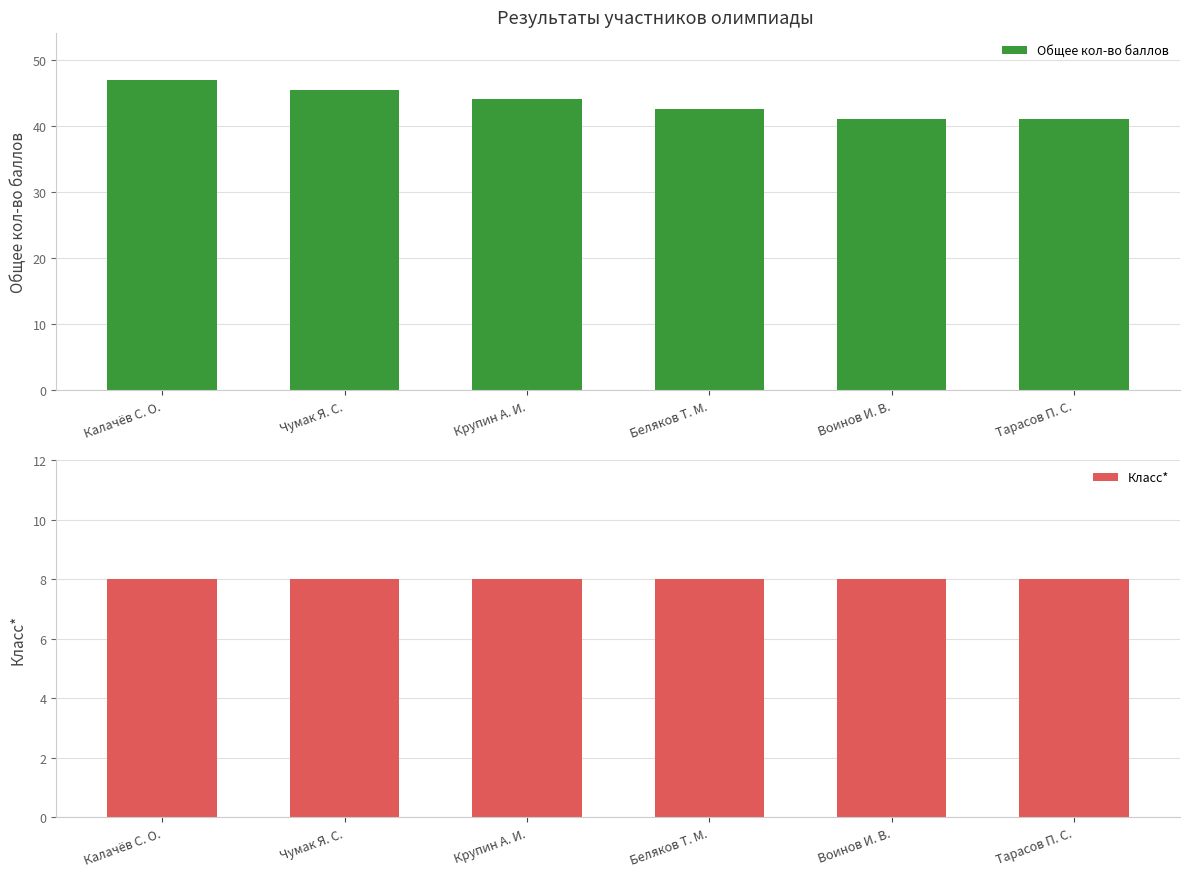

List the labels in order of Класс* value, largest first.

Калачёв С. О., Чумак Я. С., Крупин А. И., Беляков Т. М., Воинов И. В., Тарасов П. С.